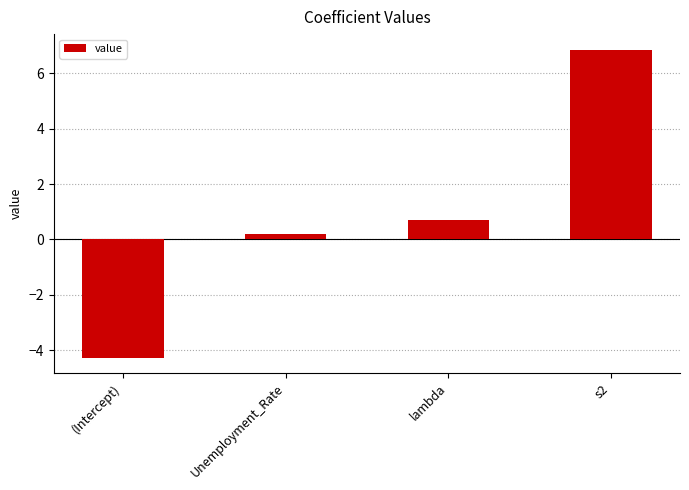

Rank the categories by value from highest to lowest.

s2, lambda, Unemployment_Rate, (Intercept)